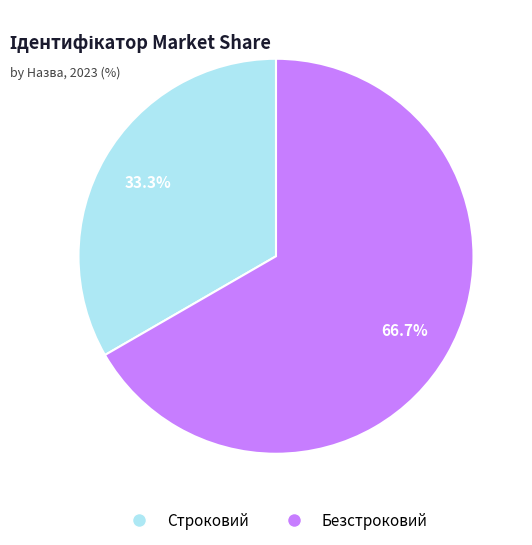

To the nearest percent, what is the difference between the Строковий and Безстроковий slice percentages?

33%